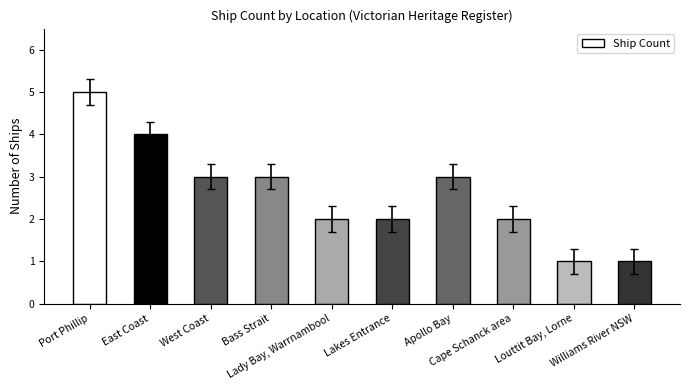

How many data points does each series have?

10